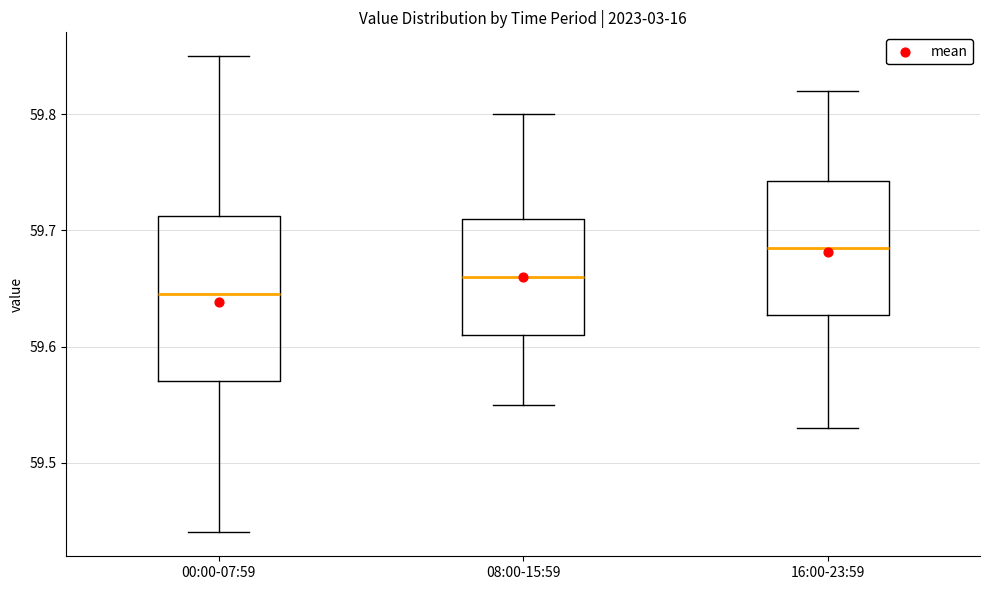

Which box has the highest median line?

16:00-23:59